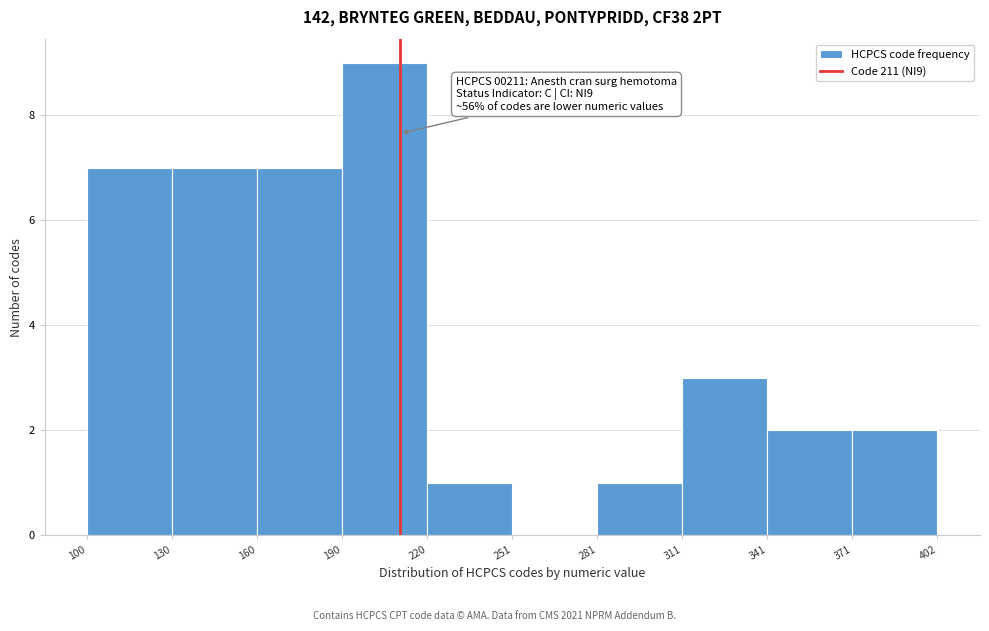

Over which range of the x-axis is the bar tallest?

190 to 220